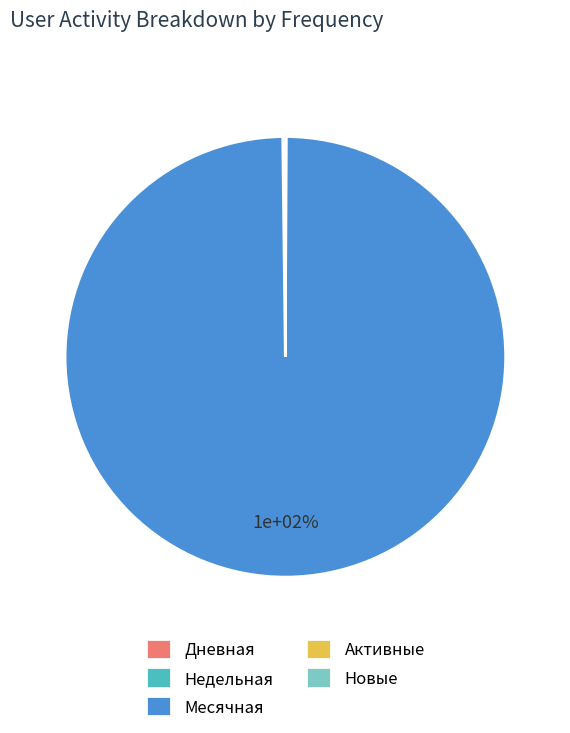

What is the change in value from Дневная to Недельная?

+6